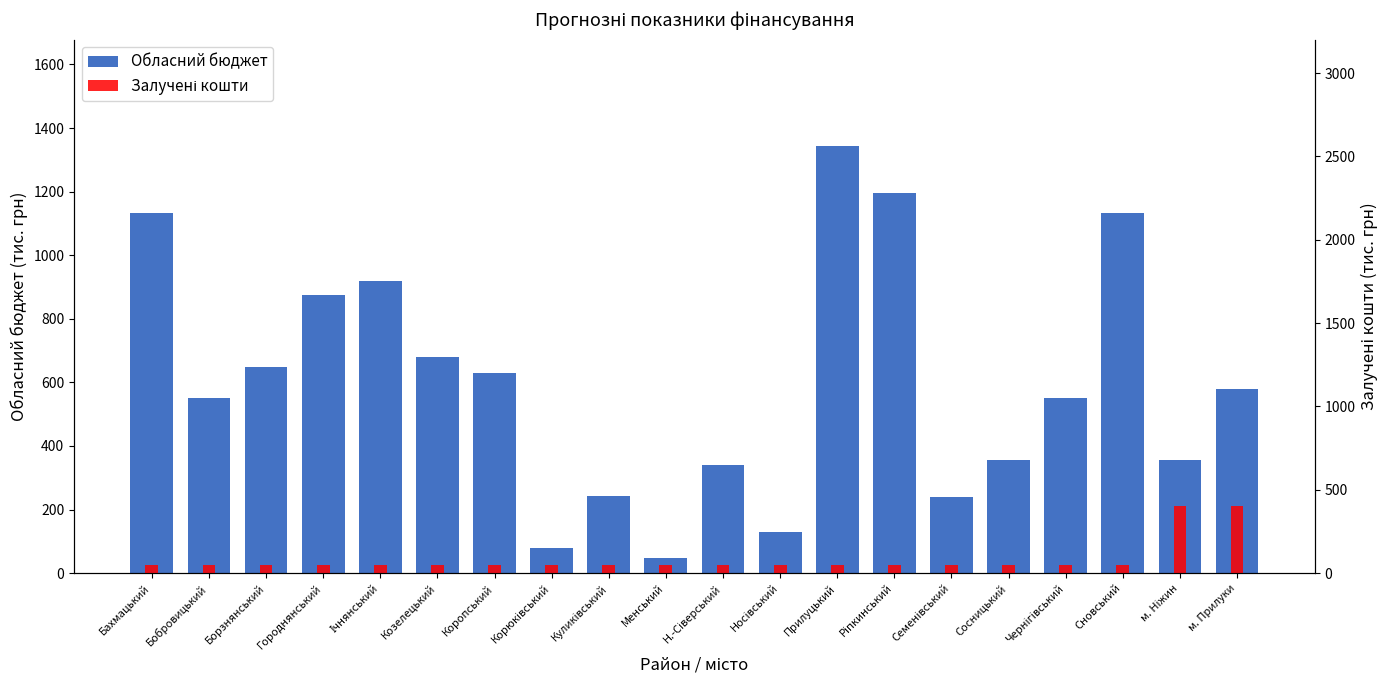

Rank the categories by Залучені кошти value from lowest to highest.

Бахмацький, Бобровицький, Борзнянський, Городнянський, Ічнянський, Козелецький, Коропський, Корюківський, Куликівський, Менський, Н.-Сіверський, Носівський, Прилуцький, Ріпкинський, Семенівський, Сосницький, Чернігівський, Сновський, м. Ніжин, м. Прилуки